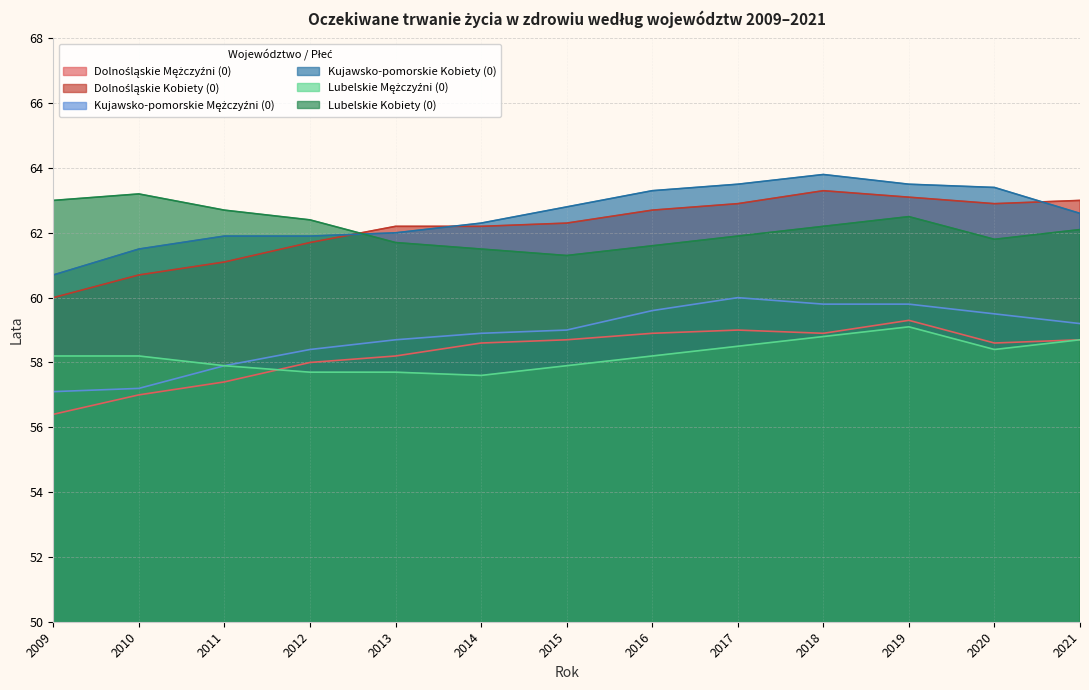

How many distinct data groups are displayed?

6